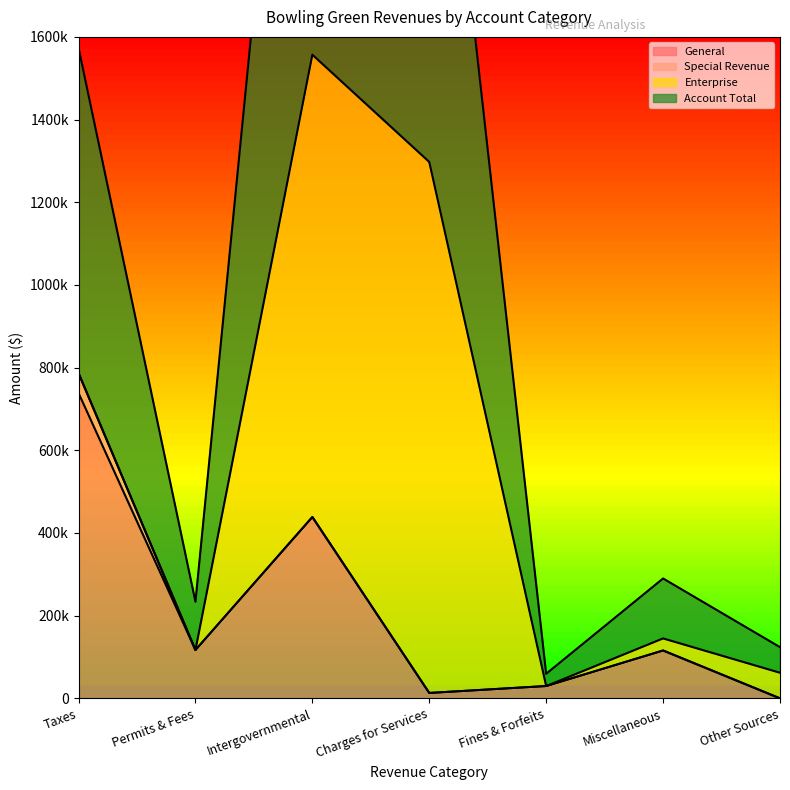

Which category has the lowest value in the General series?

Other Sources